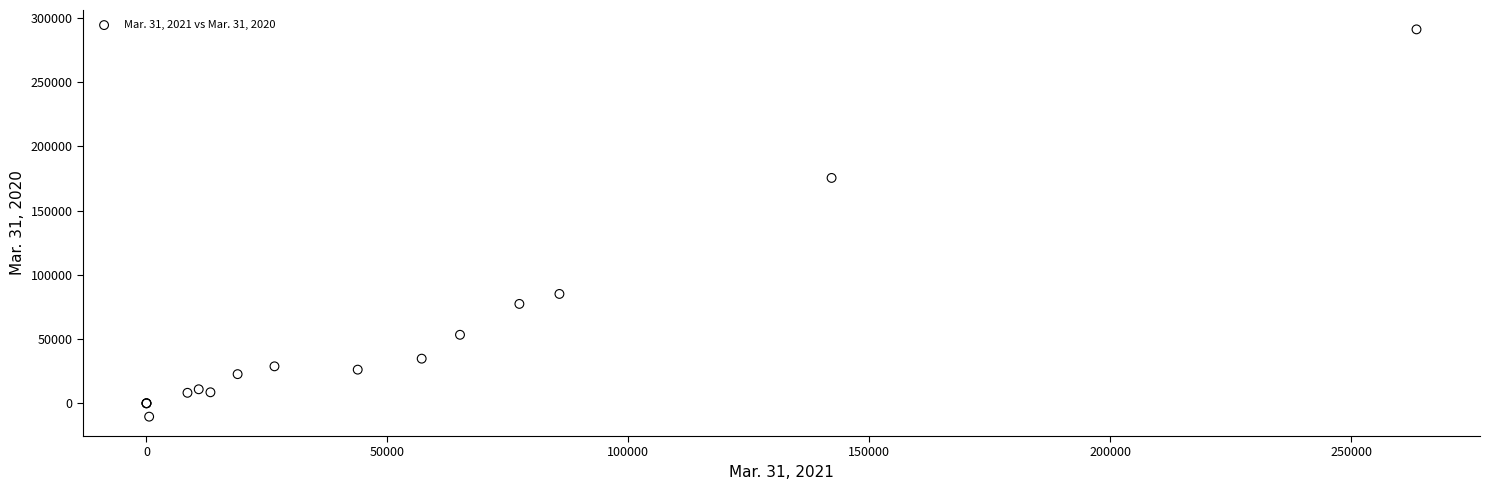

What Y value in the scatter plot is closest to 140294?

175389.0